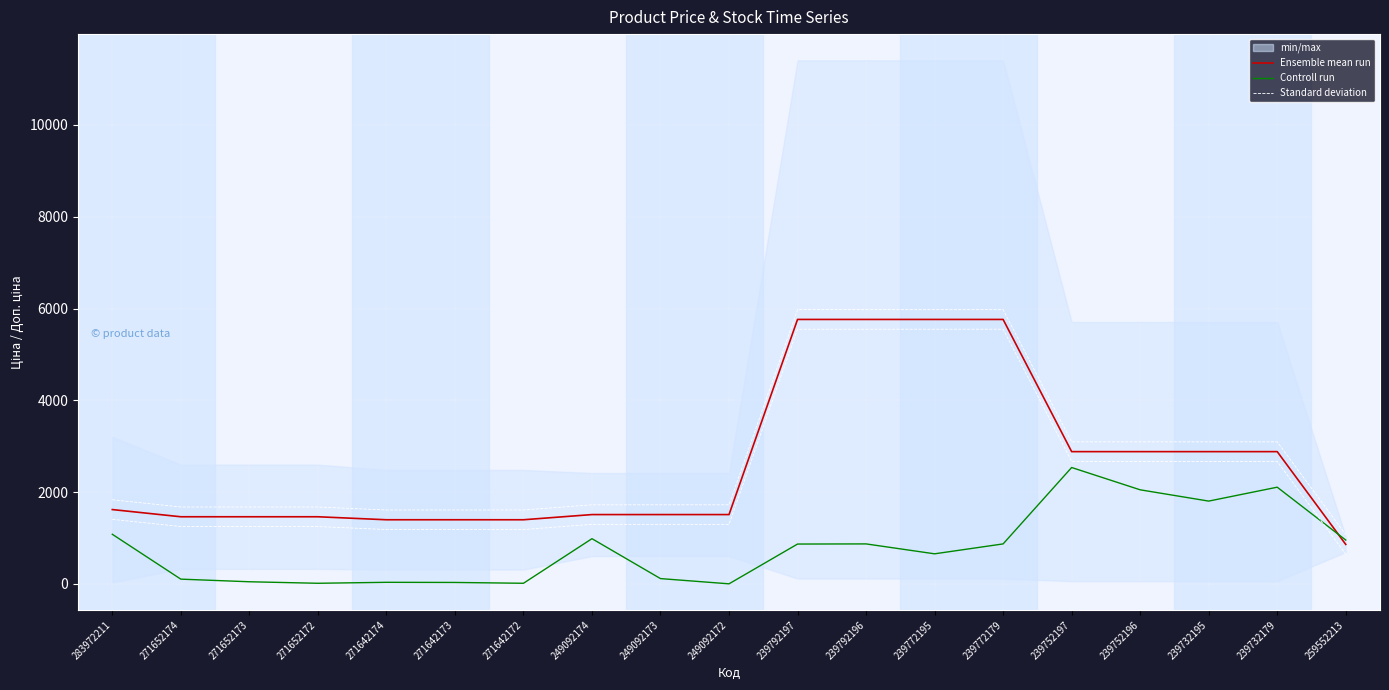

True or false: Controll run has more than 0 points higher than both neighbors.

True